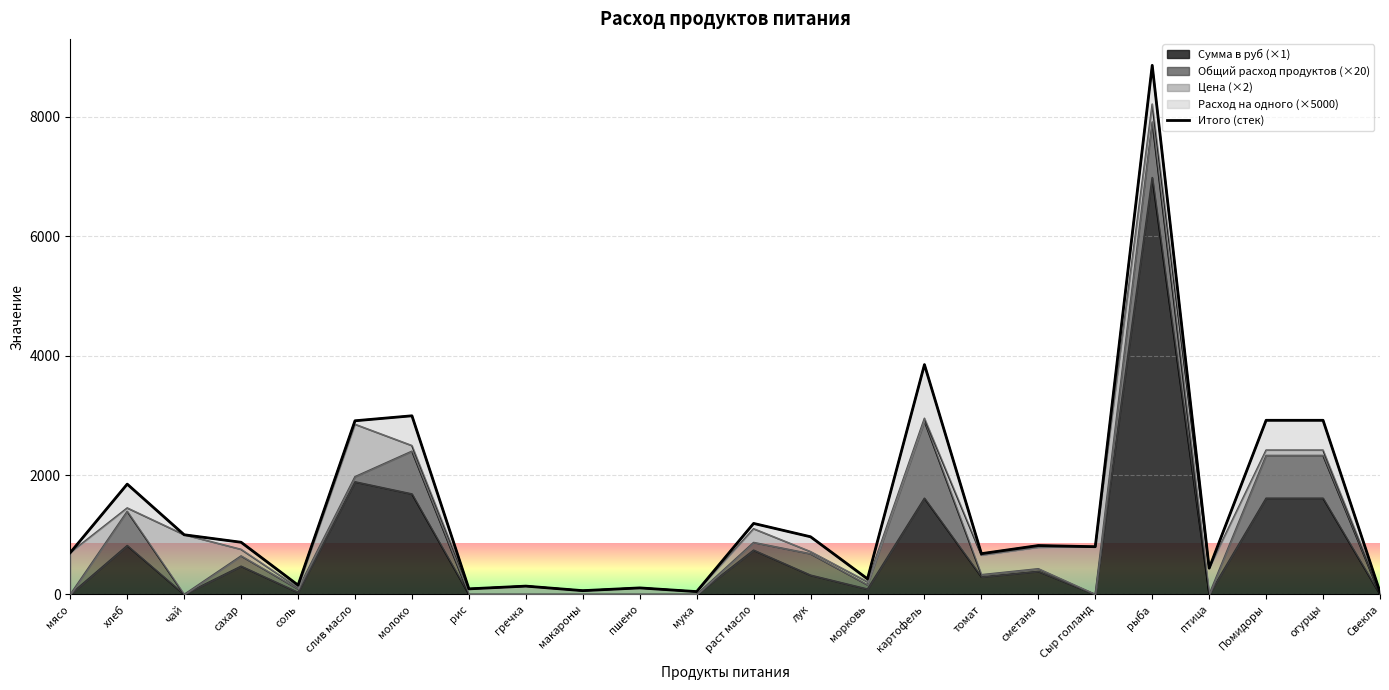

True or false: the data shows 261.1 at морковь.

True